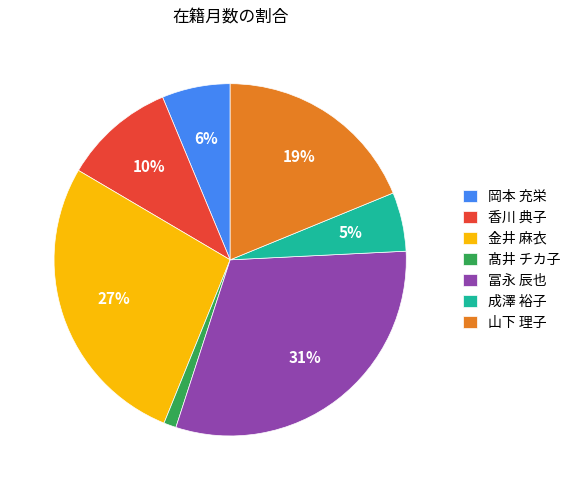

What percentage is the 山下 理子 slice, to the nearest percent?

19%